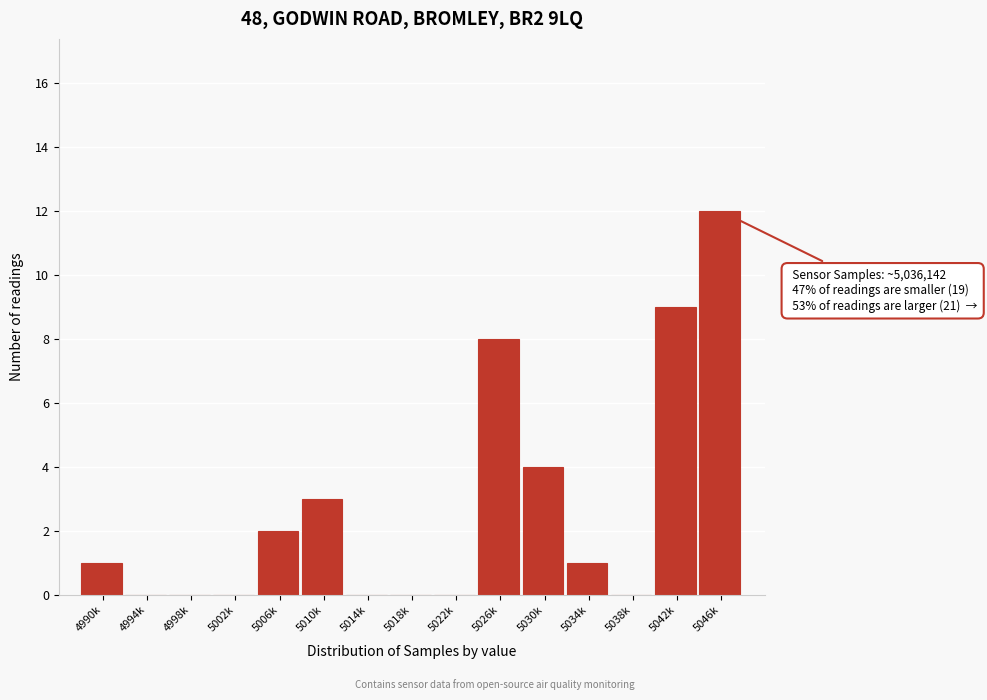

Reading left to right, extract all data points from this chart.

4990k=1	4994k=0	4998k=0	5002k=0	5006k=2	5010k=3	5014k=0	5018k=0	5022k=0	5026k=8	5030k=4	5034k=1	5038k=0	5042k=9	5046k=12